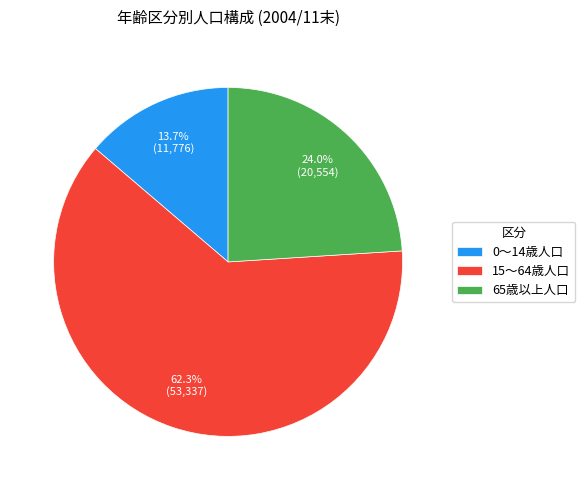

What percentage is the 0～14歳人口 slice, to the nearest percent?

14%